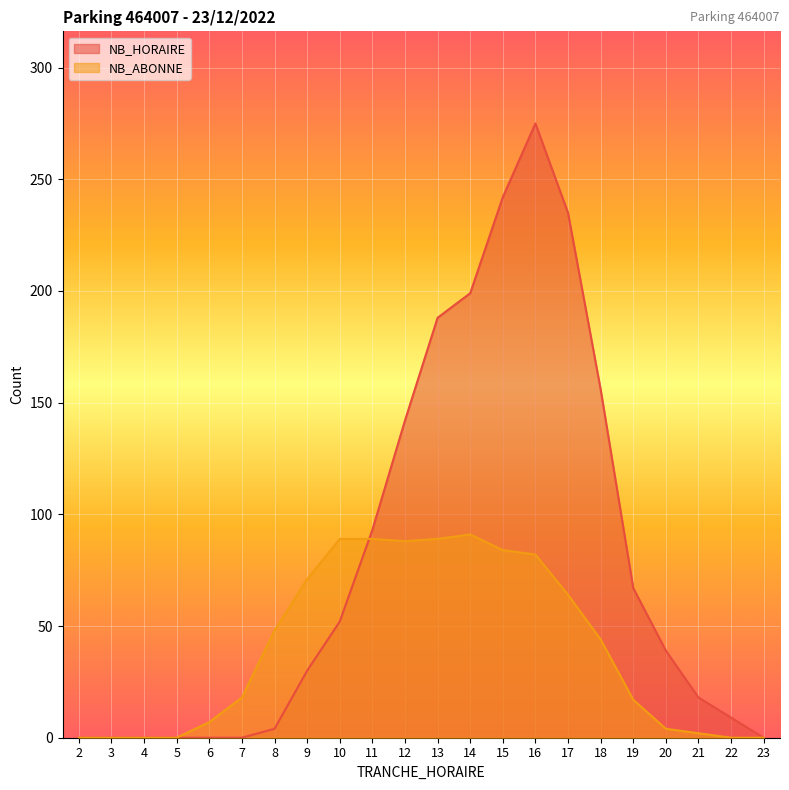

Which series changed the most between 8 and 11?

NB_HORAIRE